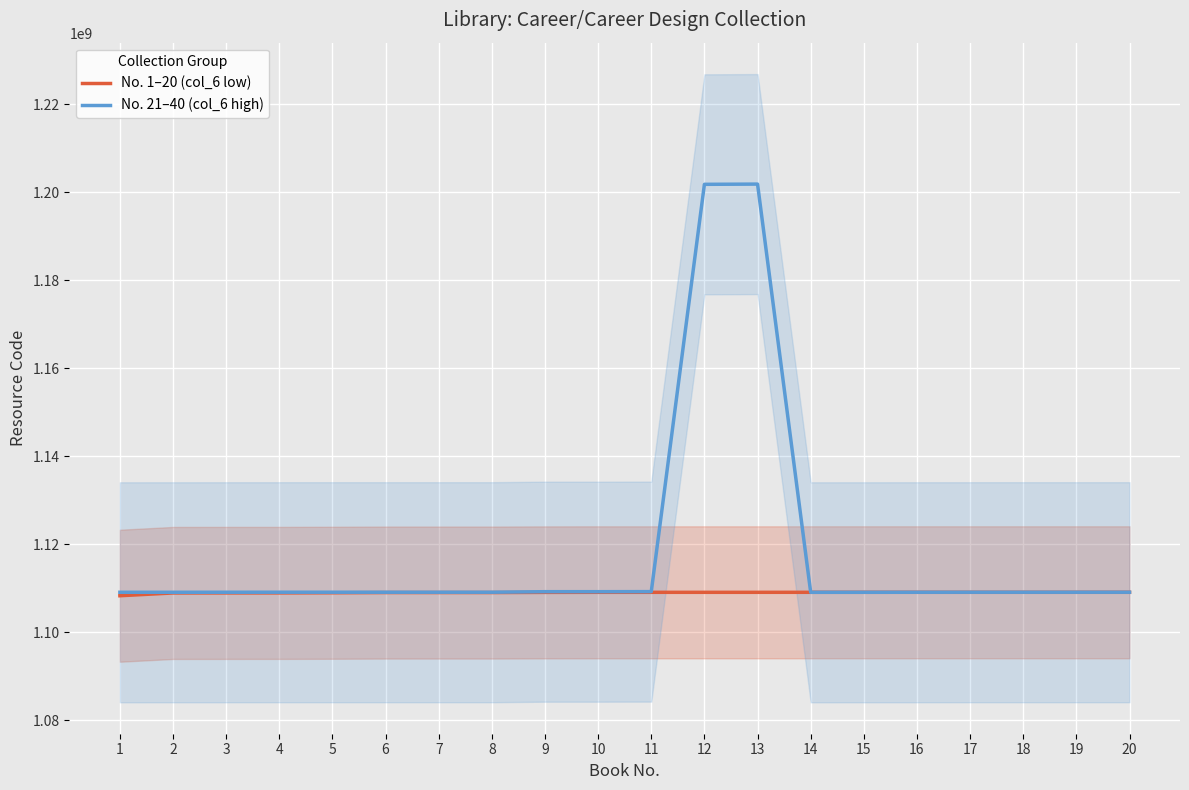

Count the number of categories in the chart.

20